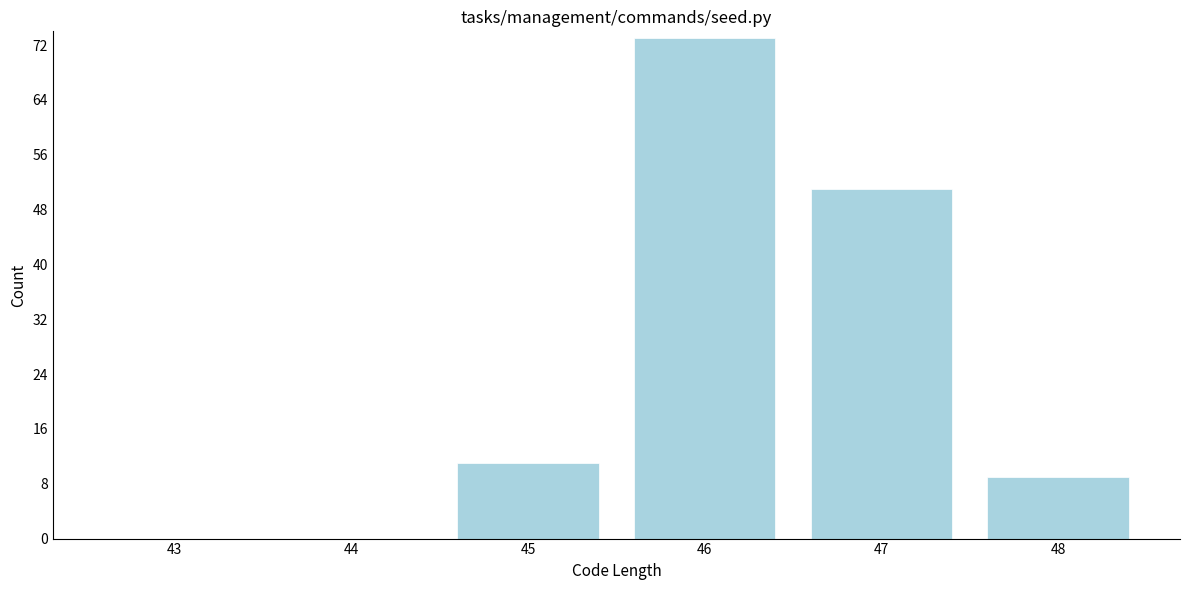

Reading left to right, list all the values displayed in this chart.

43=0	44=0	45=11	46=73	47=51	48=9